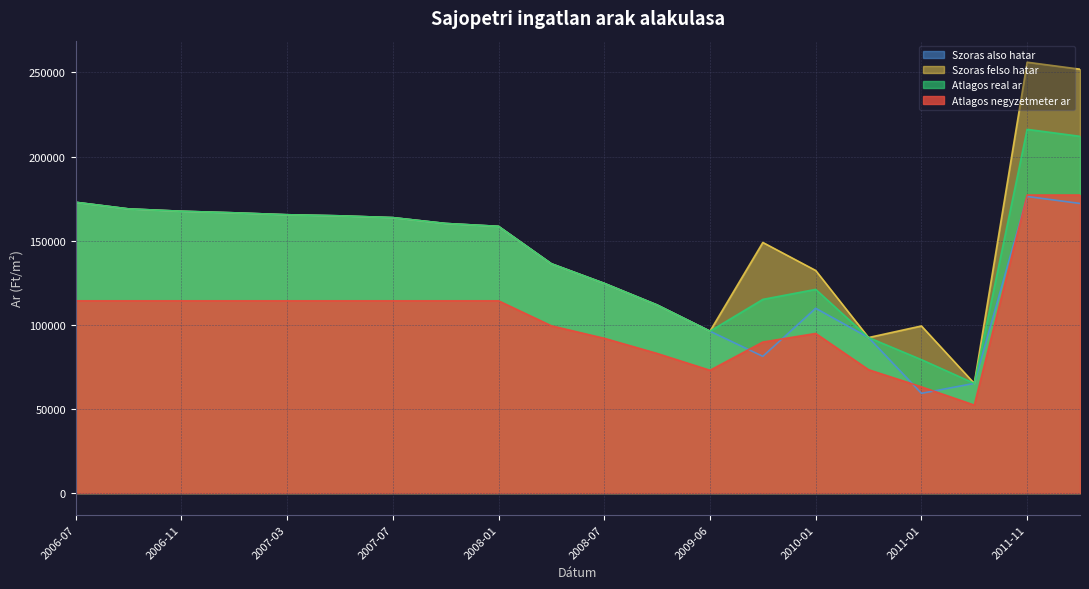

Rank the series by their average value, from lowest to highest.

Atlagos negyzetmeter ar, Szoras also hatar, Atlagos real ar, Szoras felso hatar